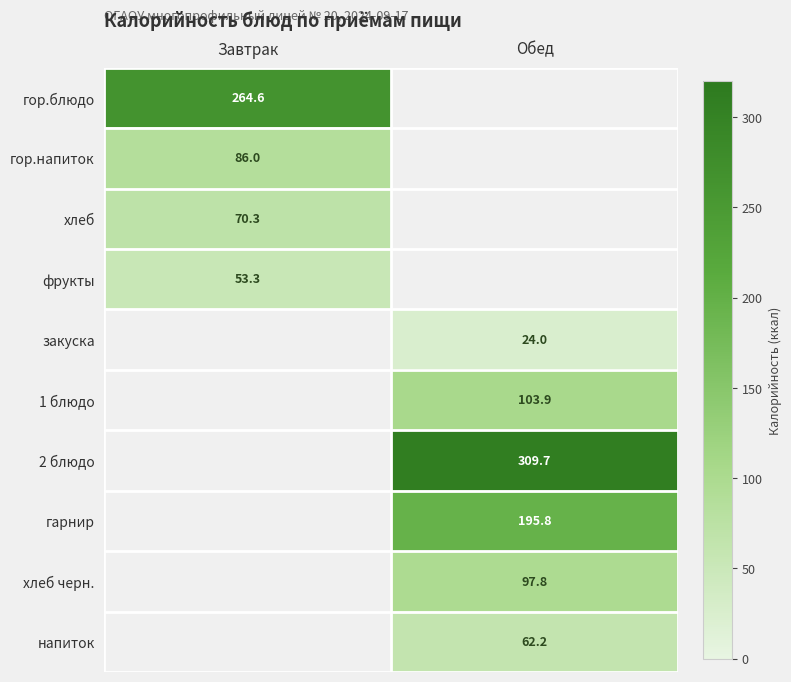

Is it true that 1 блюдо equals 103.9 at Обед?

True